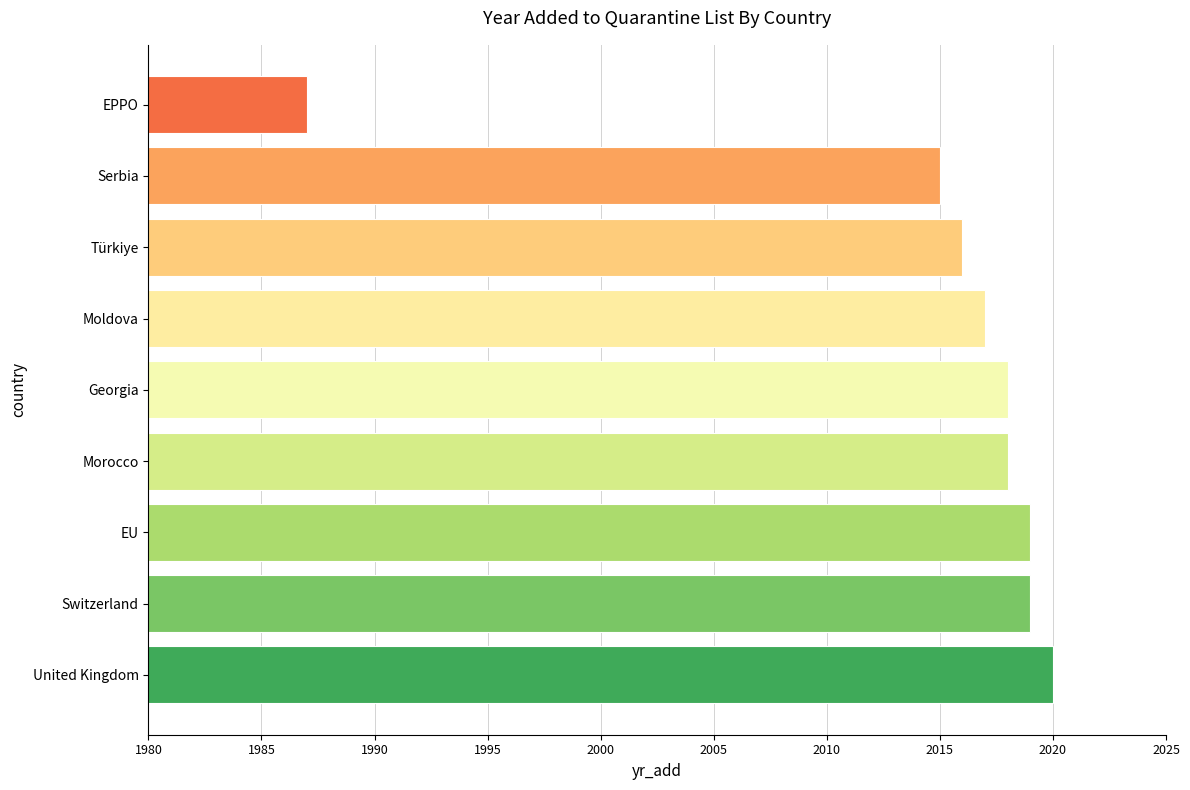

Between Georgia and EU, which is larger?

EU